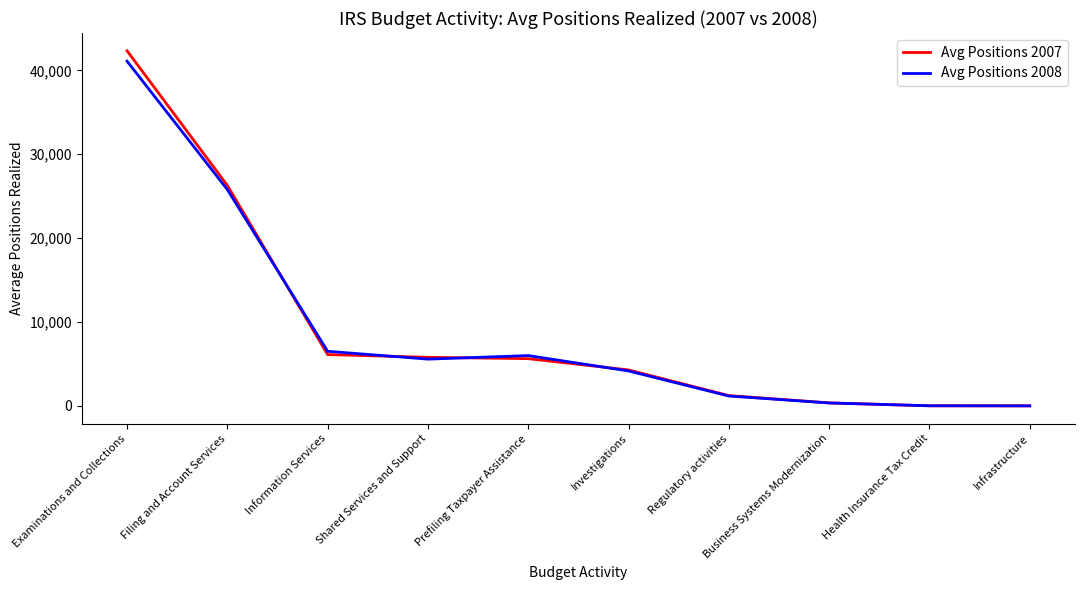

At which label does Avg Positions 2007 reach its peak?

Examinations and Collections